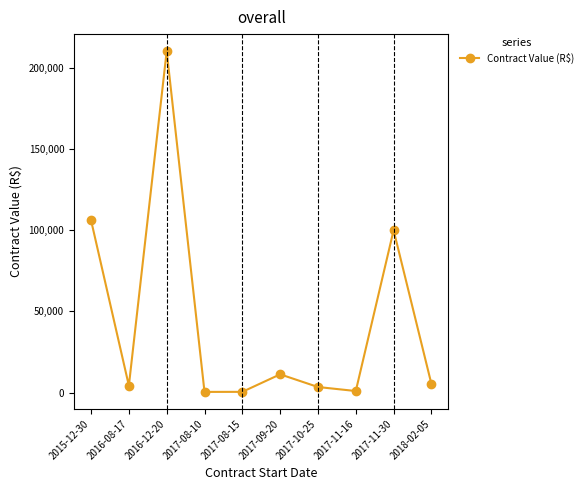

What is the average value?

44270.5